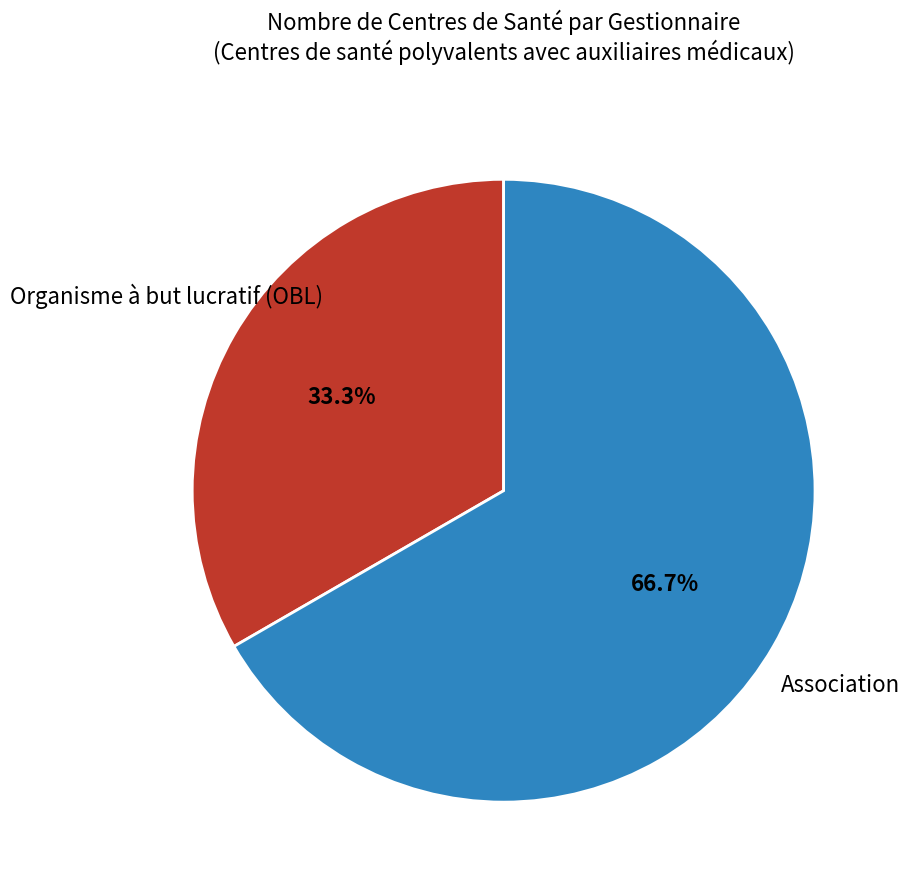

How much of the chart is everything except Association?

33.3%